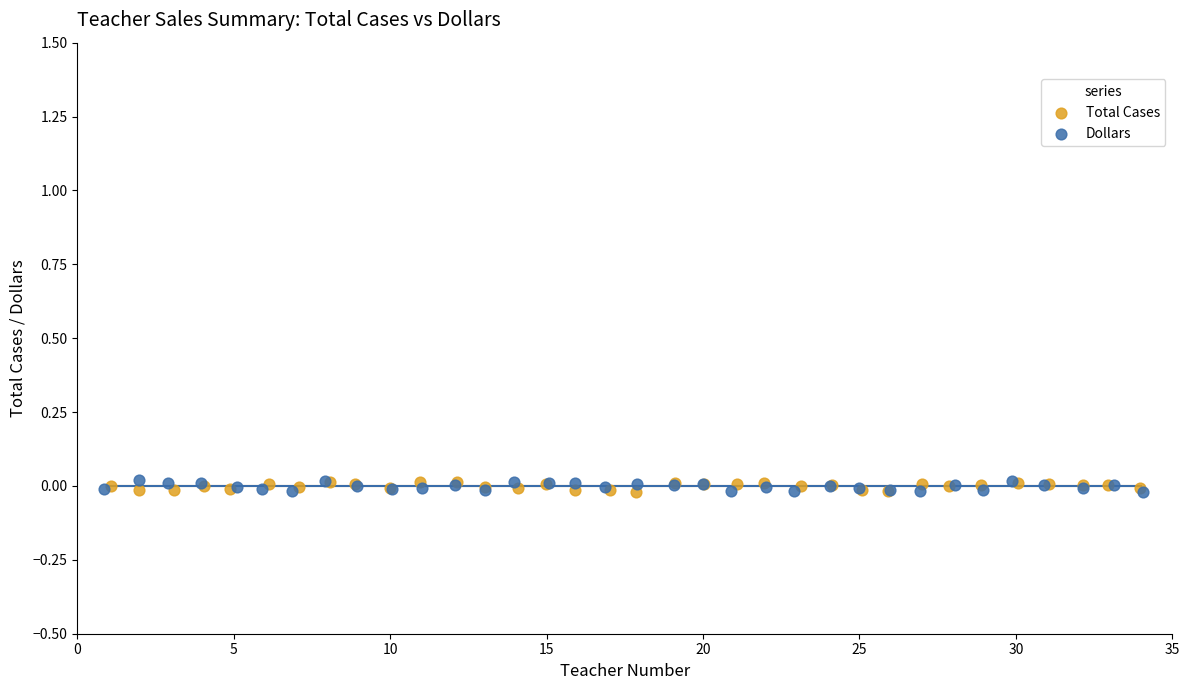

What are all the series names shown in the legend?

Total Cases, Dollars